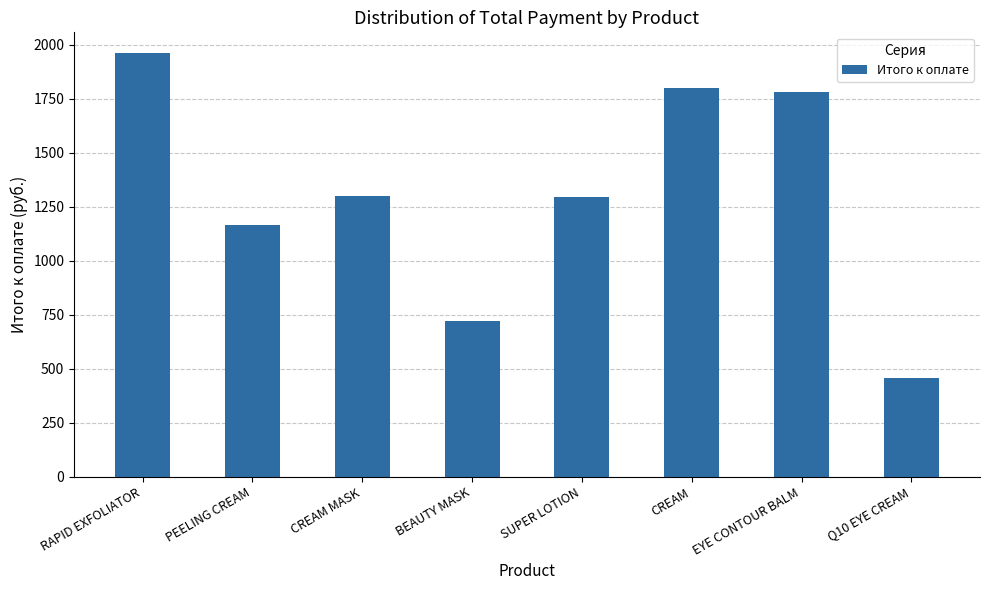

What is the label of the 1st bar from the right?

Q10 EYE CREAM